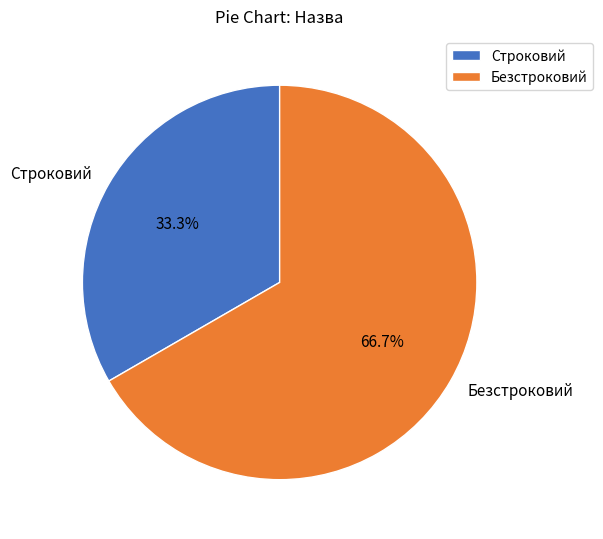

Does Строковий represent more than half of the total?

No